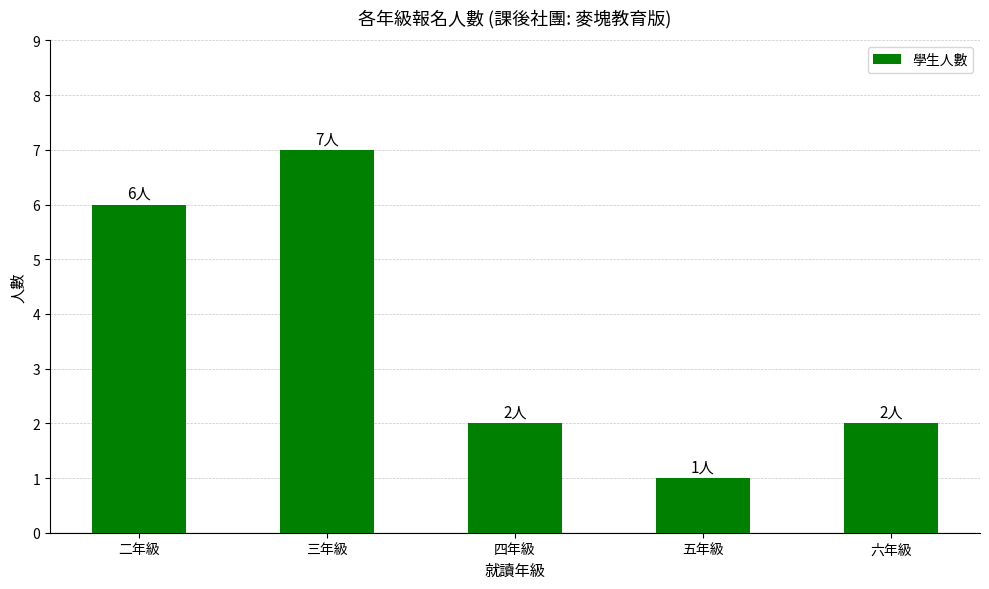

Reading left to right, list all the values displayed in this chart.

6	7	2	1	2